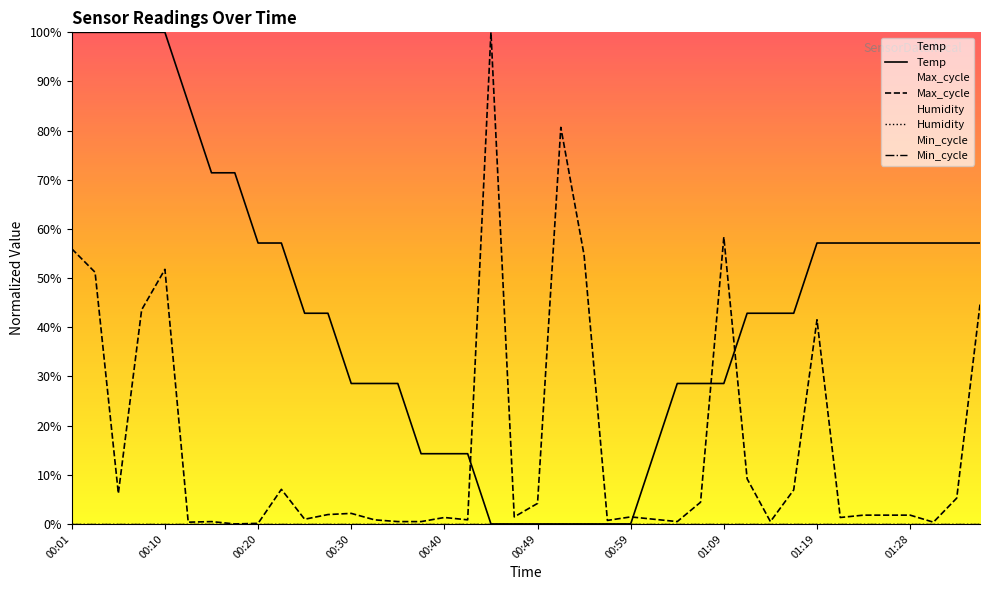

How many lines are shown in the chart?

4